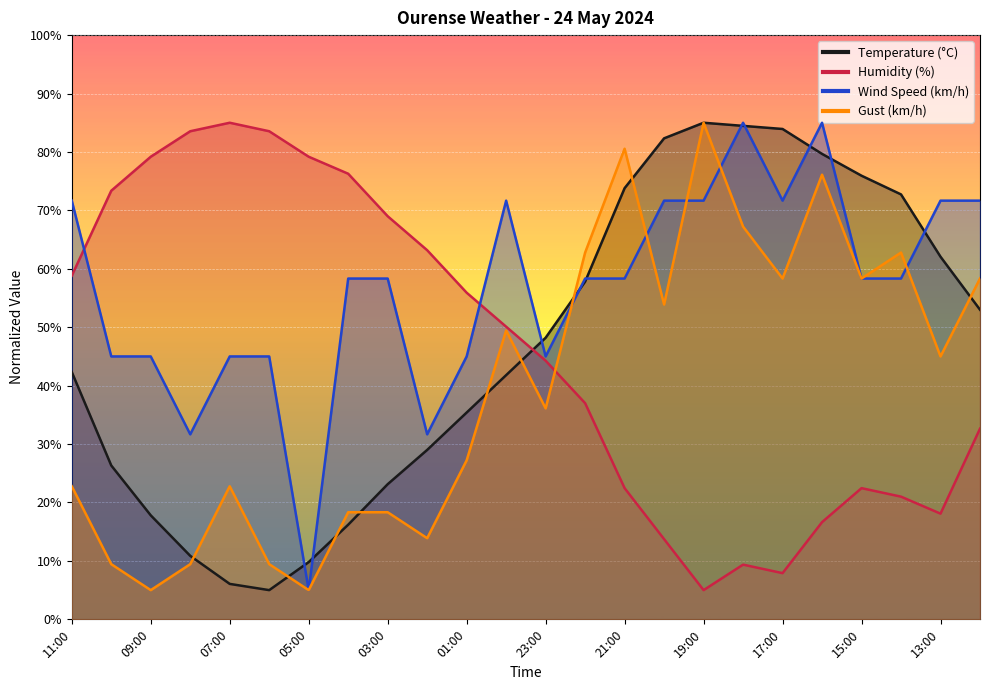

Which series has the widest spread of values?

Humidity (%)